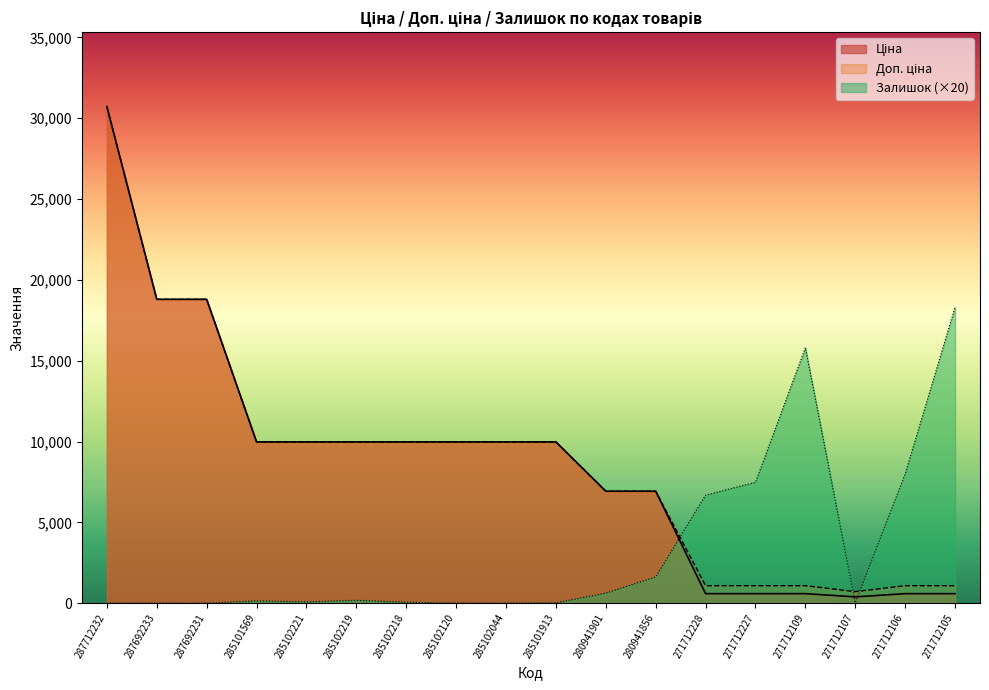

Which series has the largest range (max minus min)?

Ціна